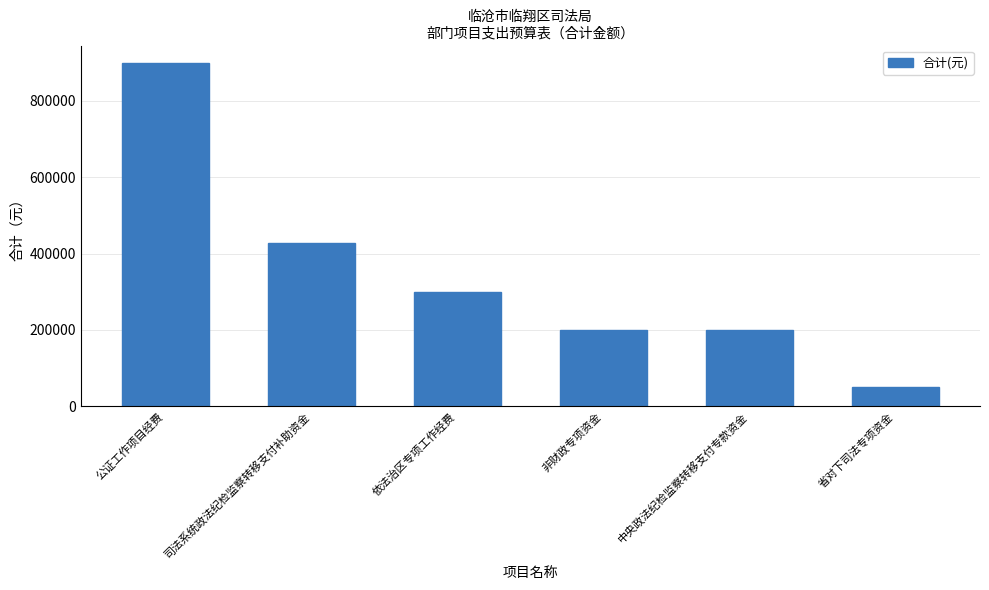

What is the average value?

346442.1